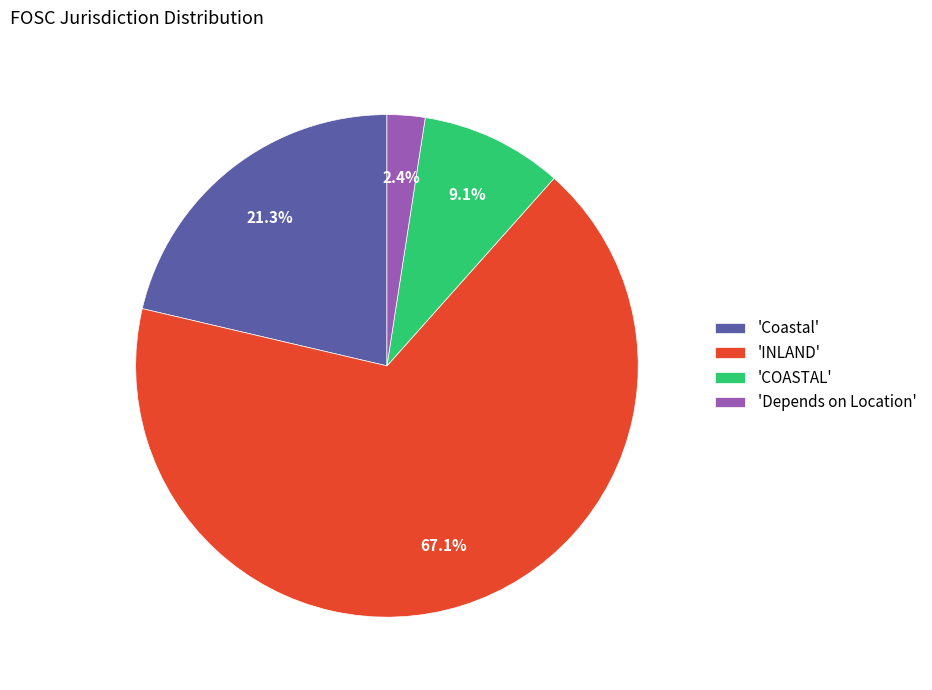

How many slices are in this pie chart?

4